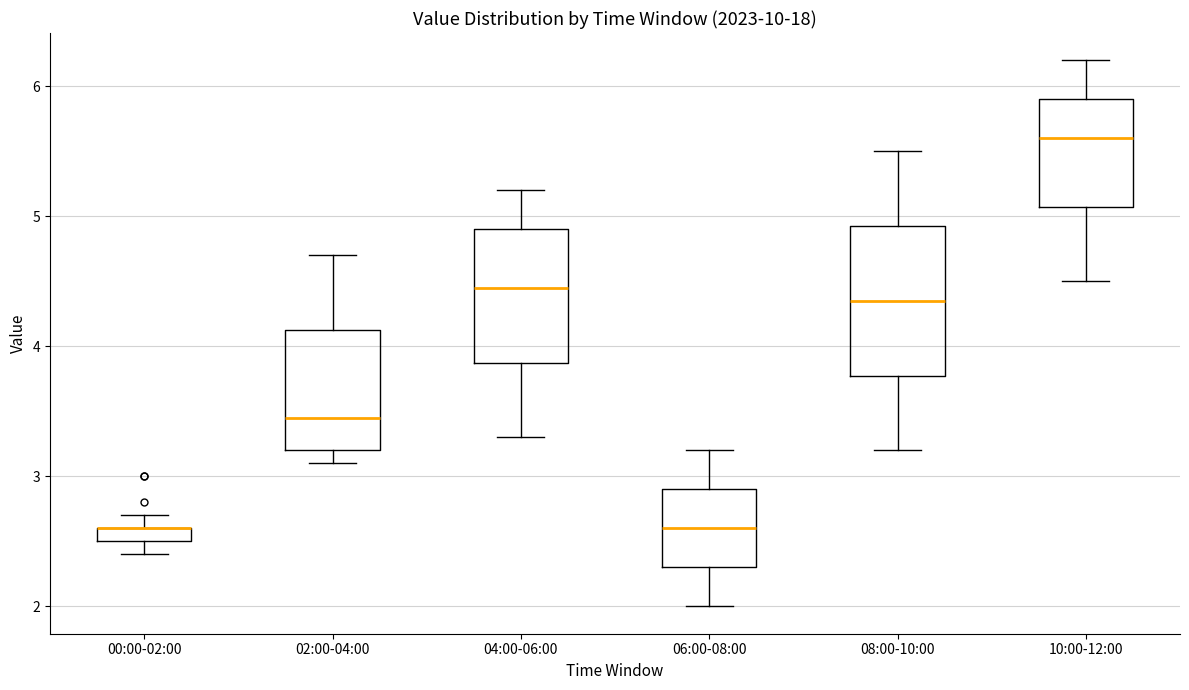

Where does the upper whisker of the box for 10:00-12:00 end on the y-axis? The values are not printed on the chart, so give them approximately, as read against the axis.

6.2